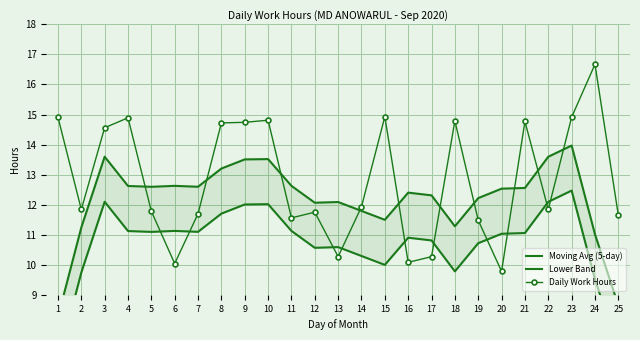

How many lines are shown in the chart?

3